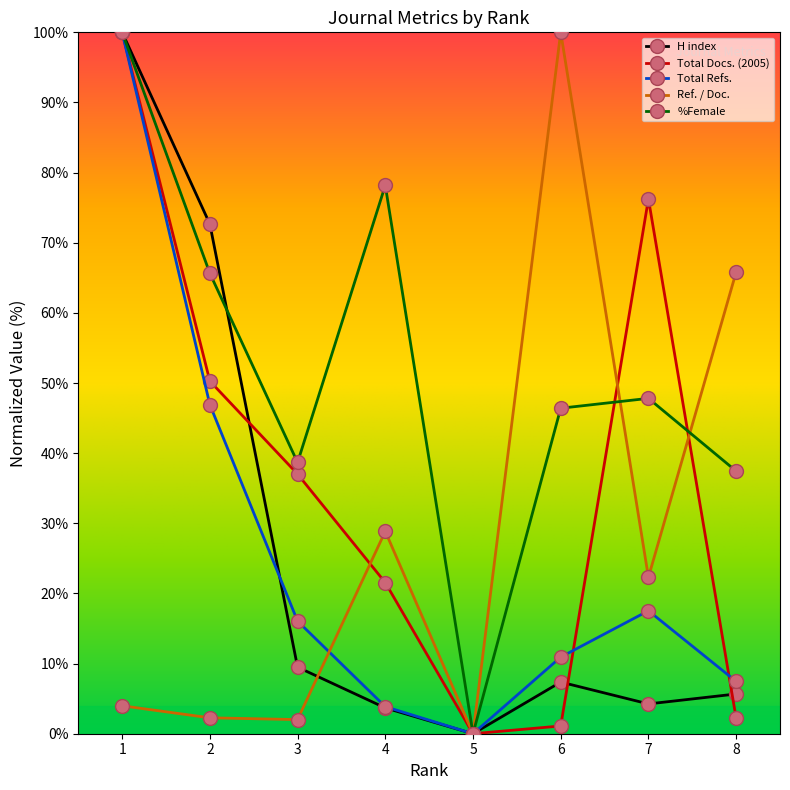

The H index series shows 7.4 at 6. True or false?

True